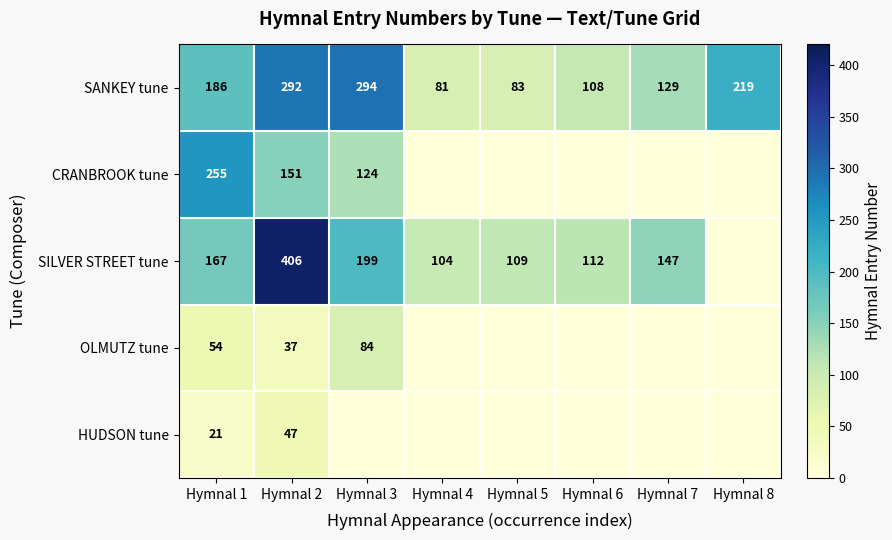

How many series are shown in this chart?

5